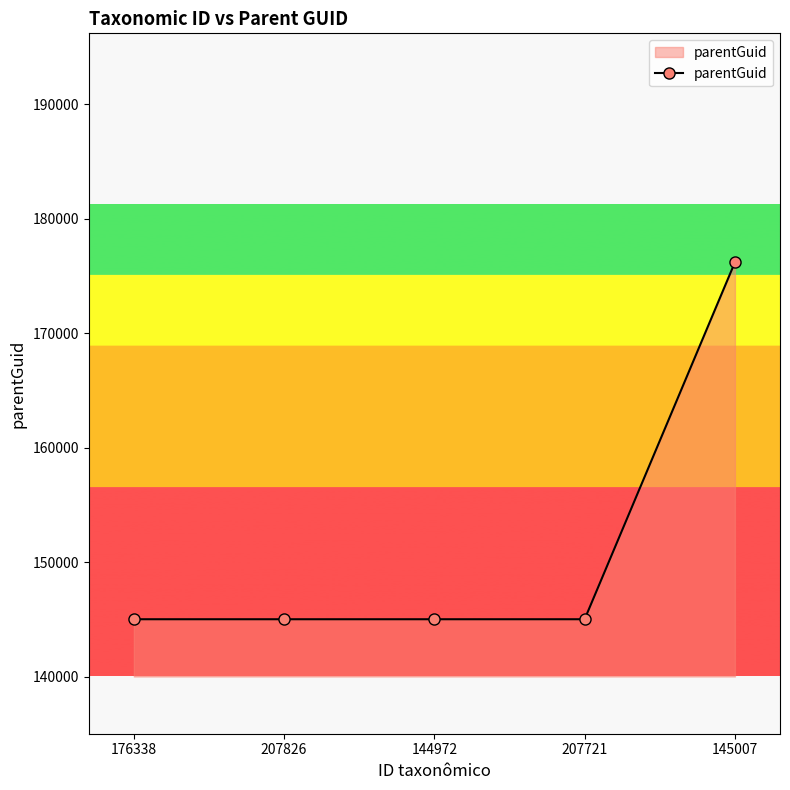

Reading left to right, extract all data points from this chart.

176338=145007	207826=145007	144972=145007	207721=145007	145007=176186